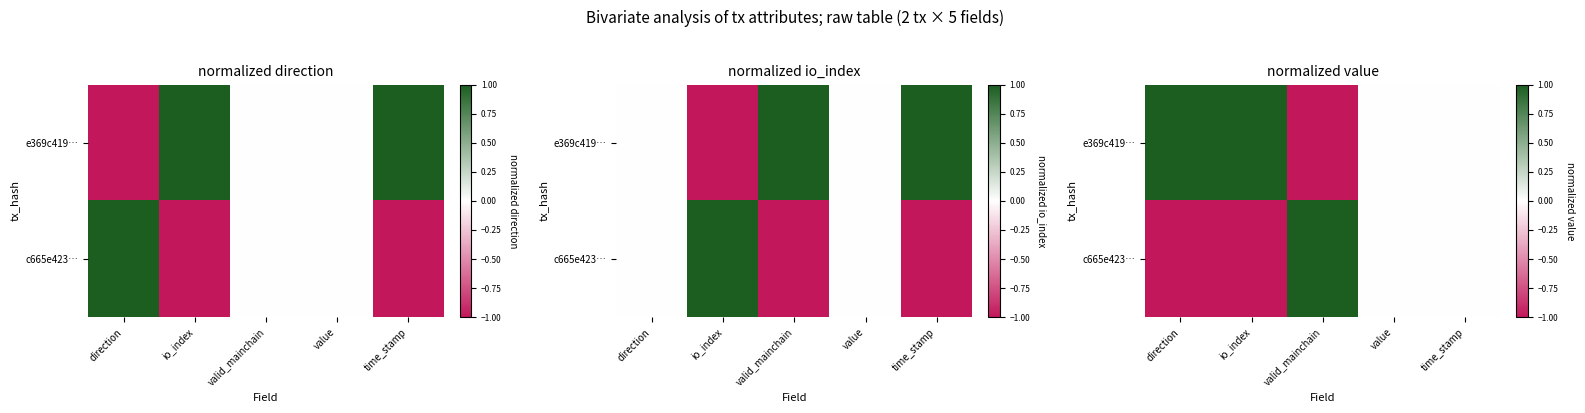

Count the c665e423… values in the range -1 to 0.

4